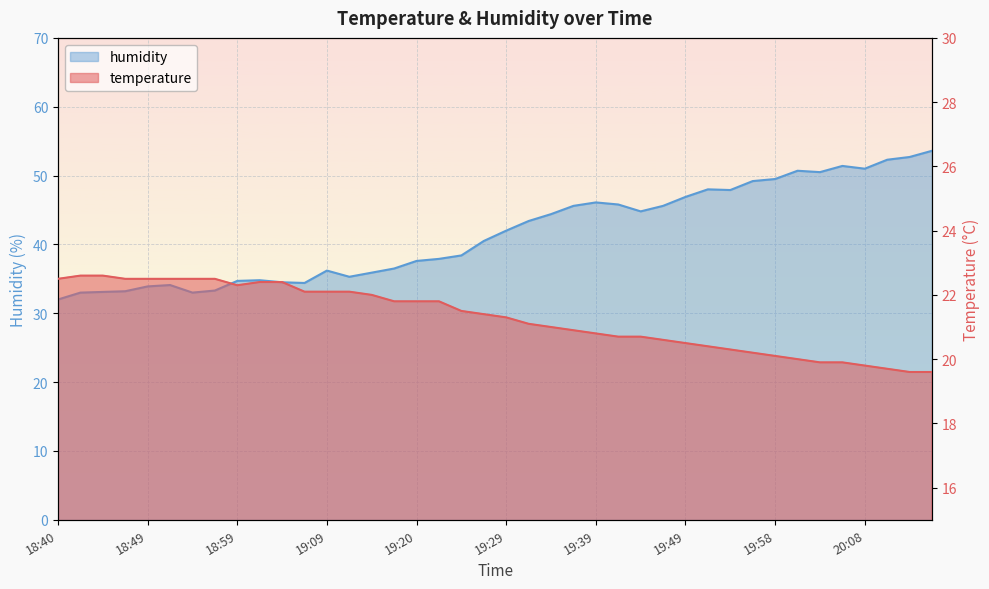

How many distinct data groups are displayed?

2